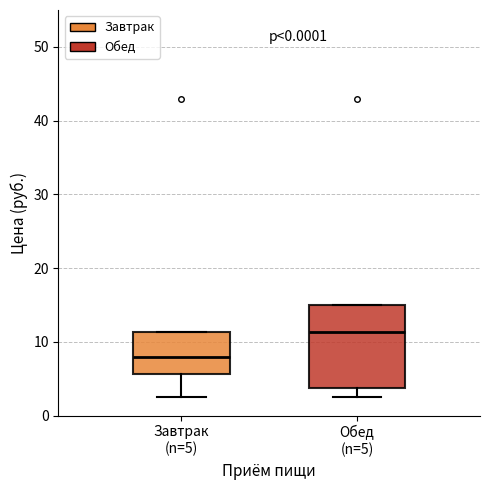

Reading left to right, read every box against the y-axis: the position of its median line, the range the box covers, and the ends of its whiskers. The values are not printed on the chart, so give them approximately, as read against the axis.

Завтрак (n=5): median 8, box 6 to 11, whiskers 3 to 11
Обед (n=5): median 11, box 4 to 15, whiskers 3 to 15